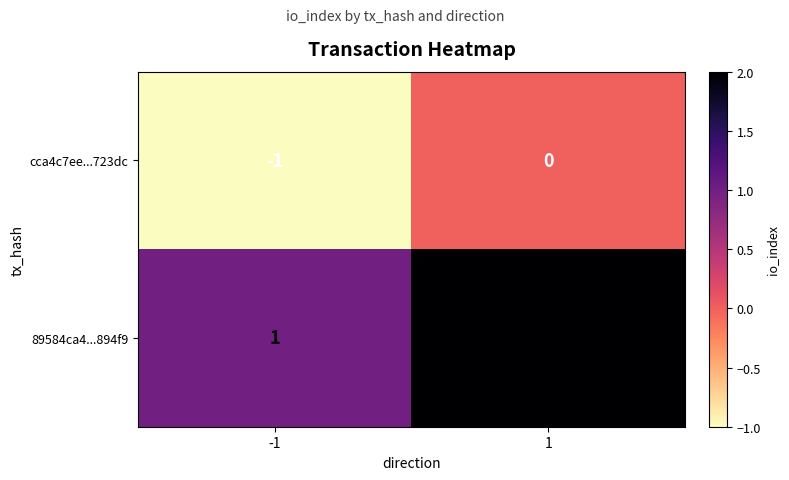

Rank the series at -1 from highest to lowest value.

89584ca4...894f9, cca4c7ee...723dc